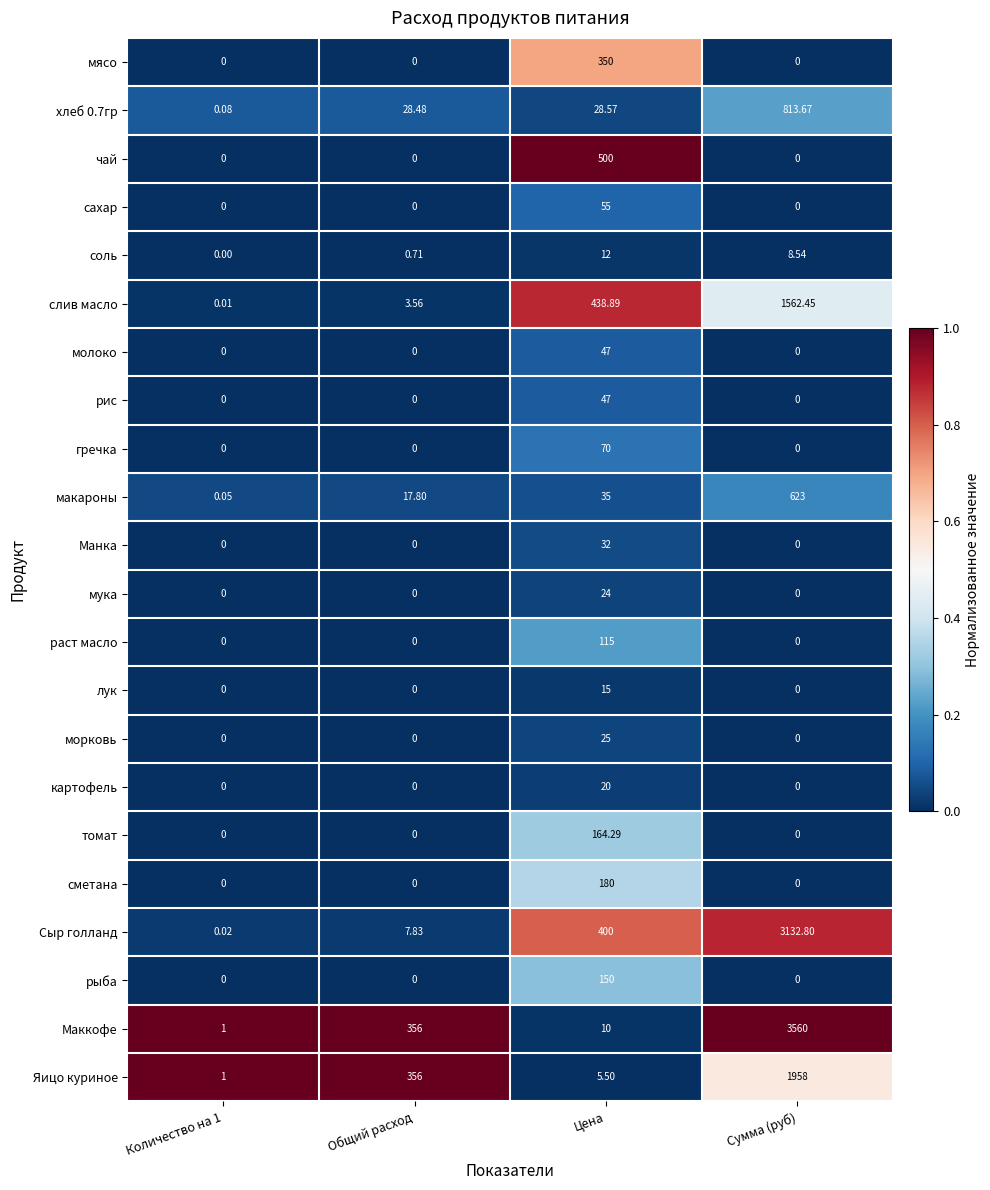

Which series has the largest total across all categories?

Маккофе